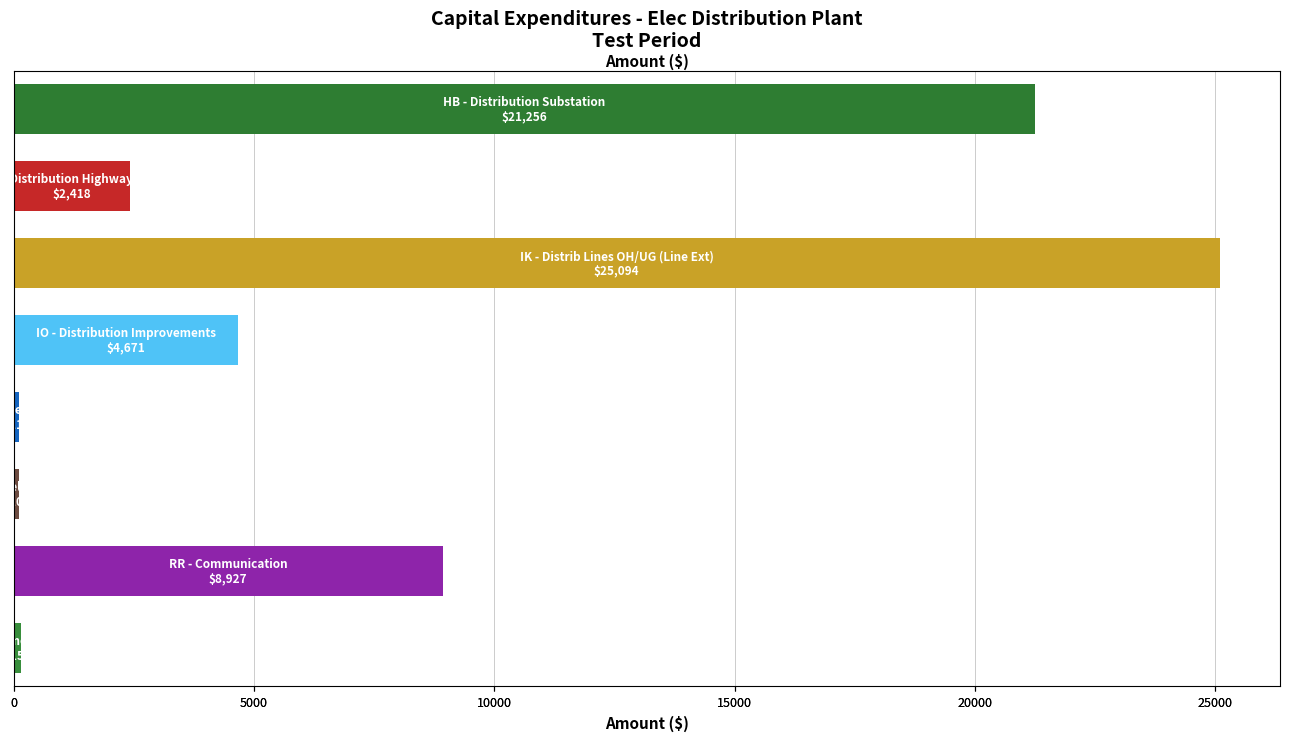

What is the approximate value at 0?

21256.4